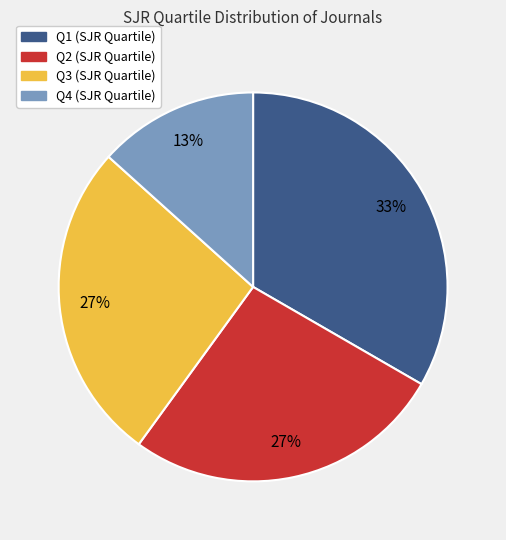

Is there a majority slice in this chart?

No